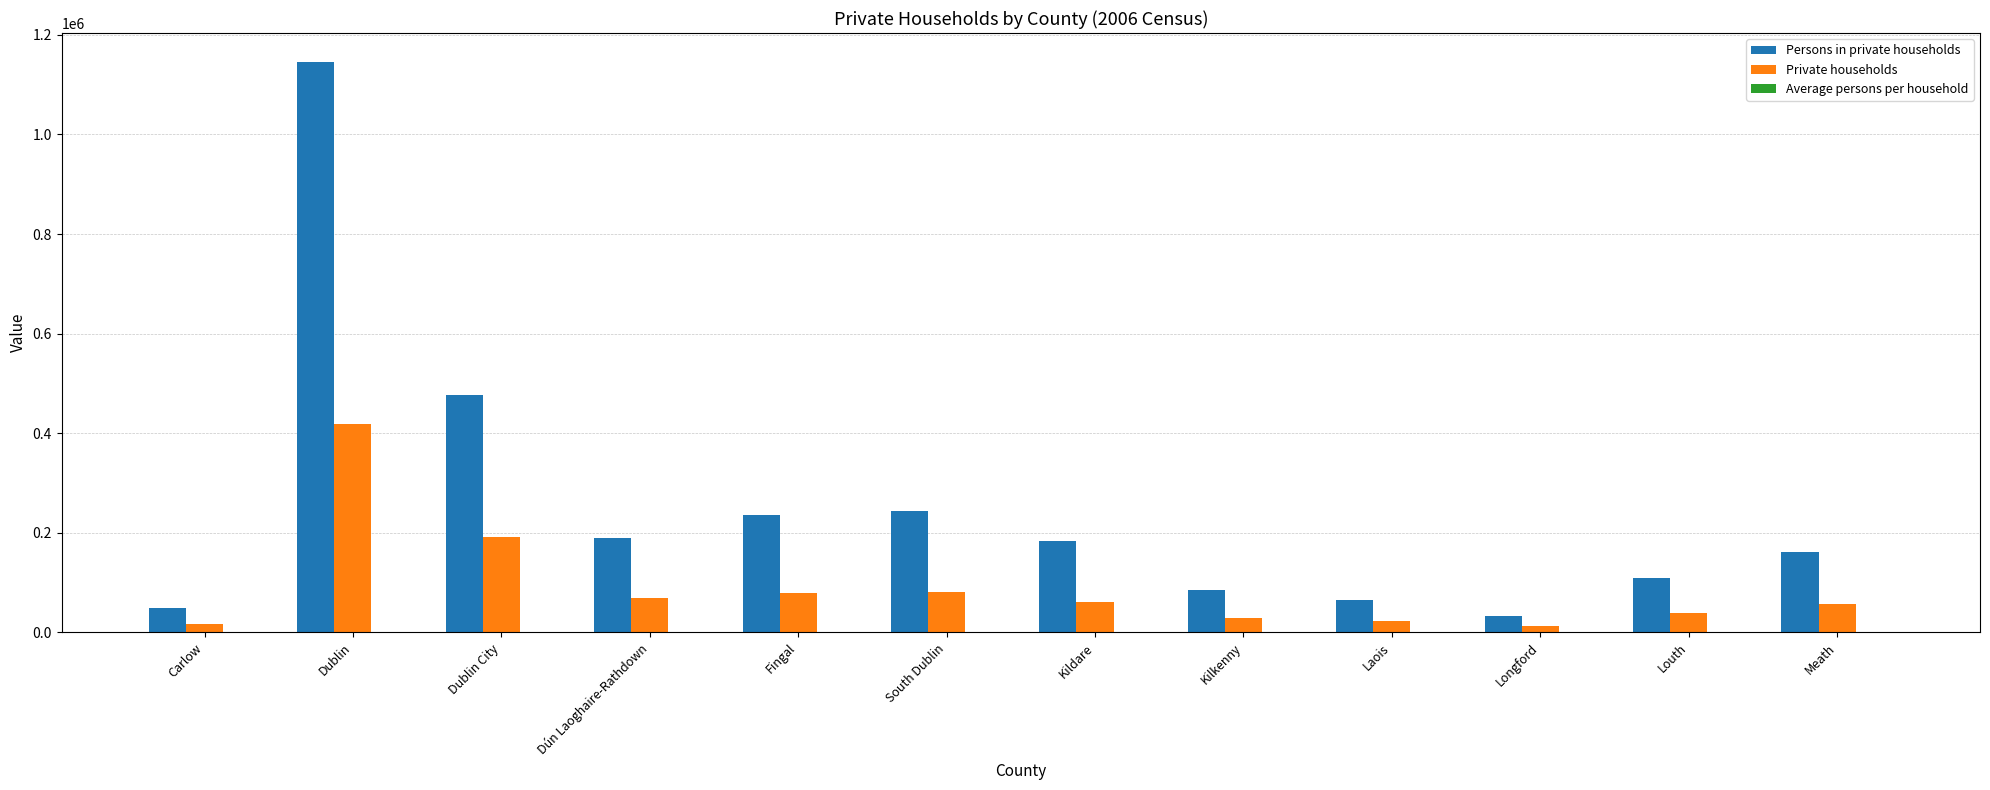

Is it true that Private households equals 117498.0 at Fingal?

False